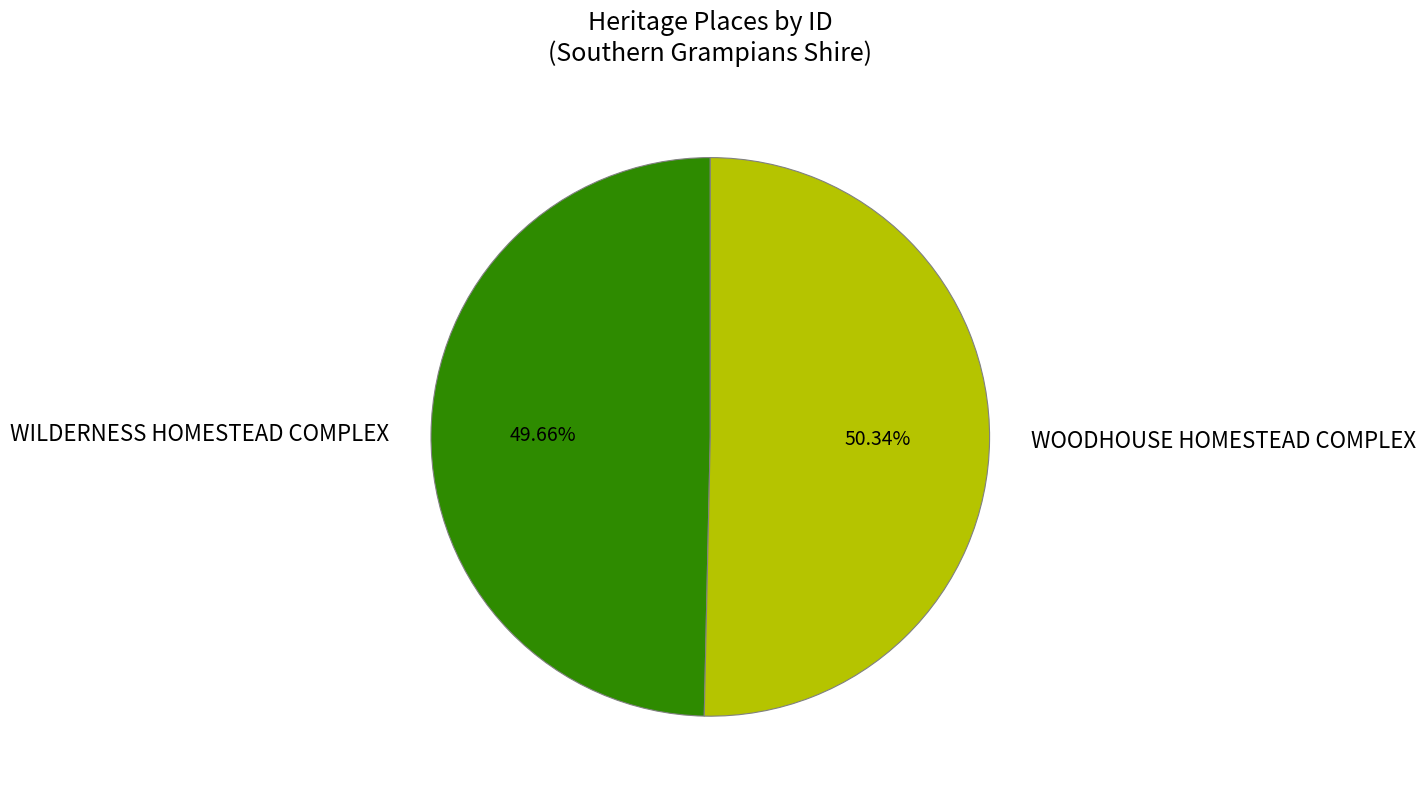

Which category has the smallest portion of the pie?

WILDERNESS HOMESTEAD COMPLEX